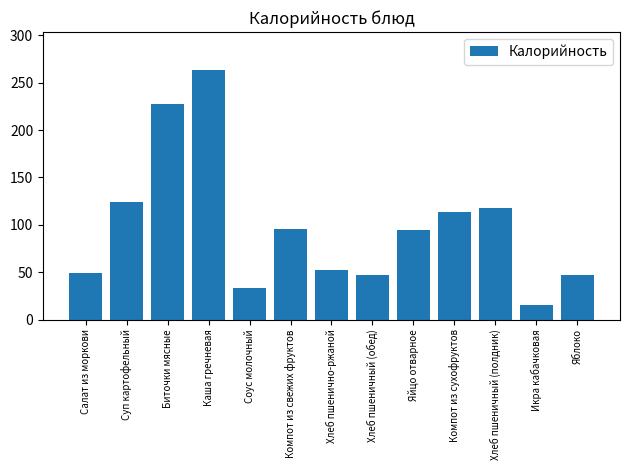

The value at Каша гречневая is 474.4. True or false?

False